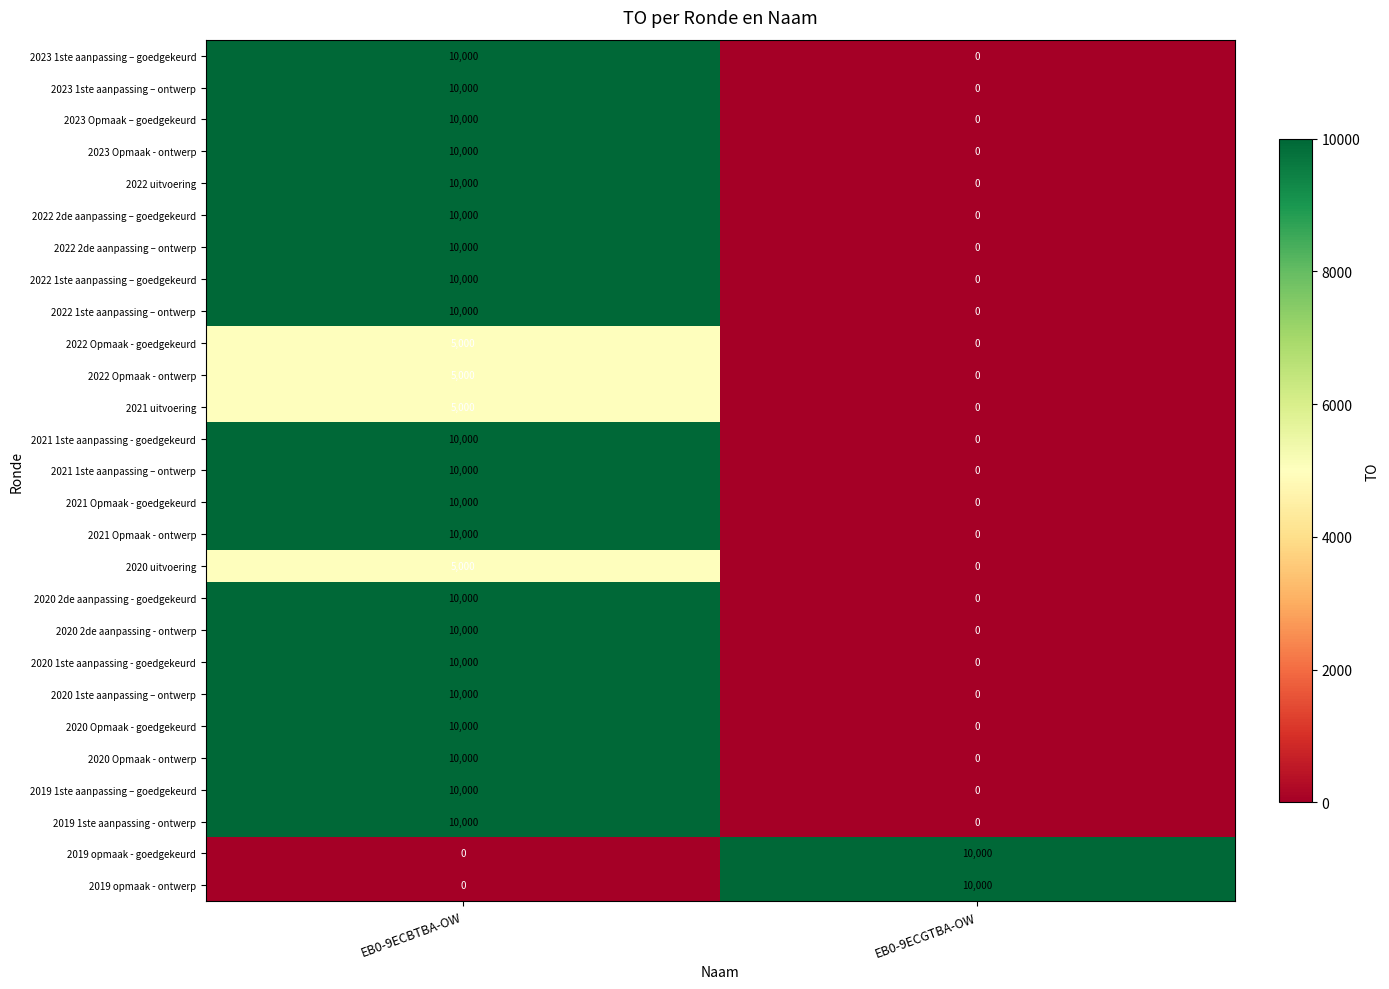

At which category is the sum across all series the highest?

EB0-9ECBTBA-OW